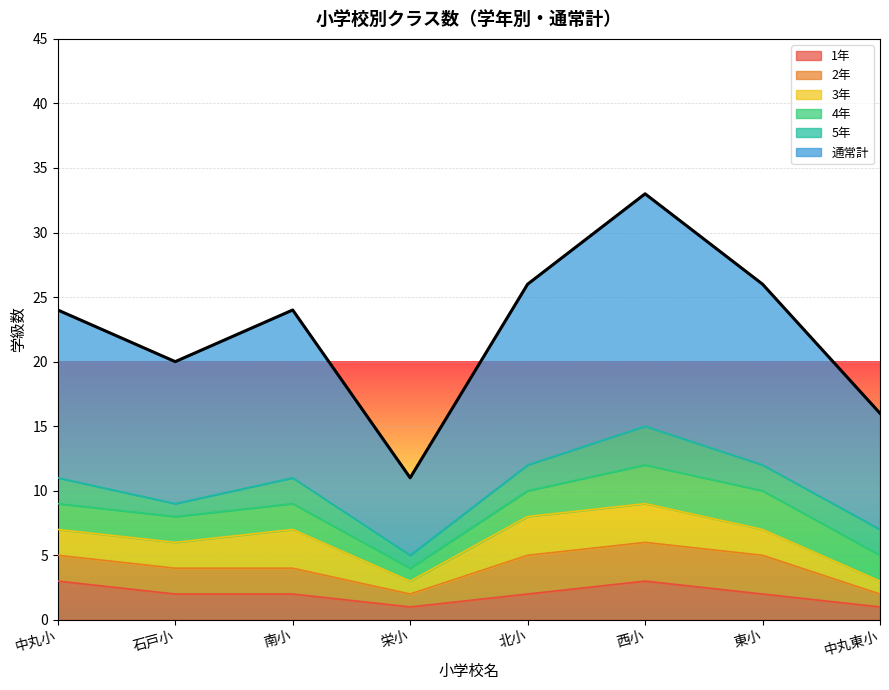

What are all the series names shown in the legend?

1年, 2年, 3年, 4年, 5年, 通常計